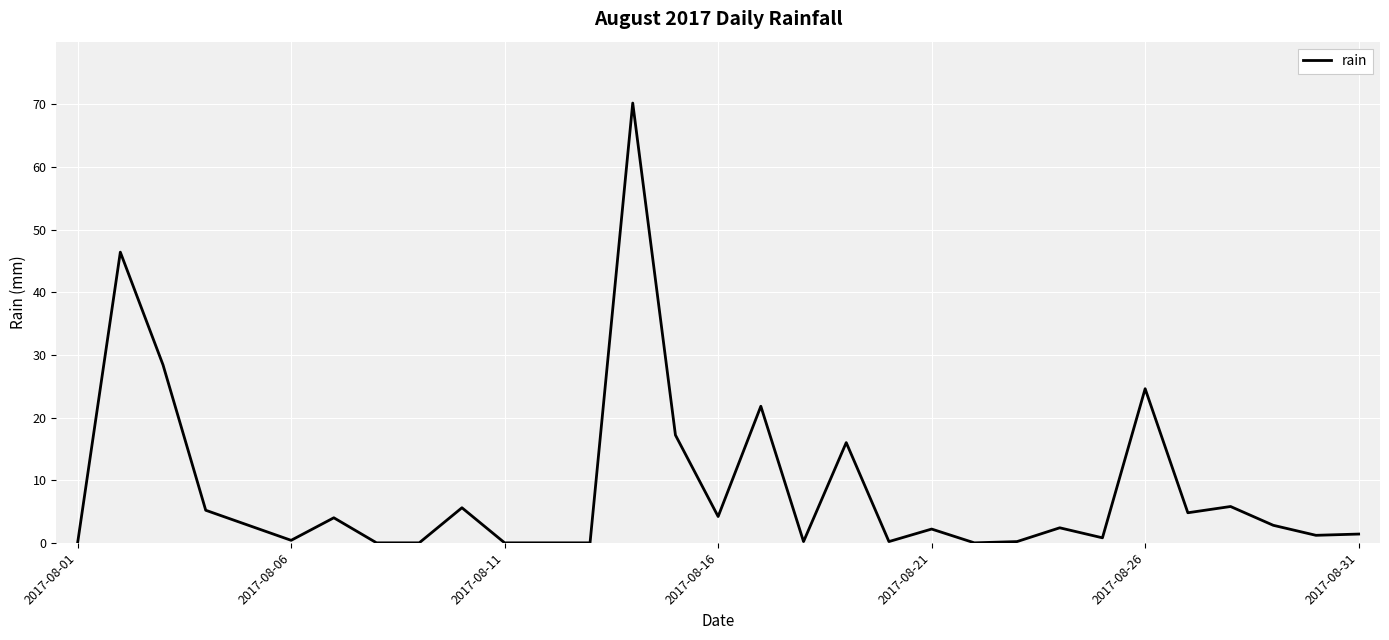

What is the greatest value displayed?

70.2